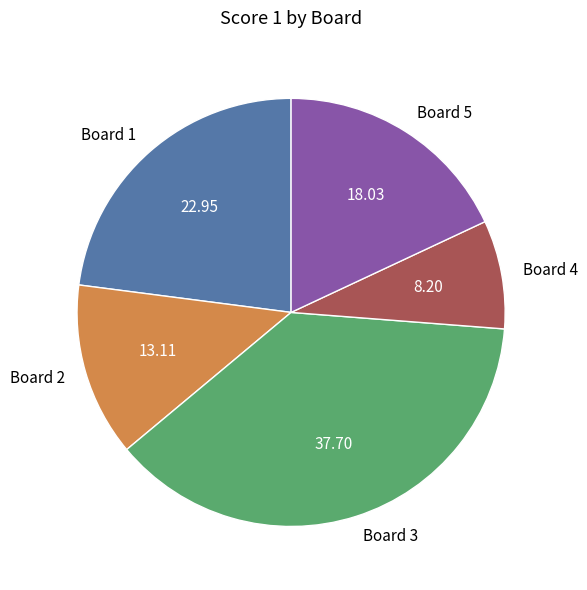

Is Board 5 the majority of the pie?

No